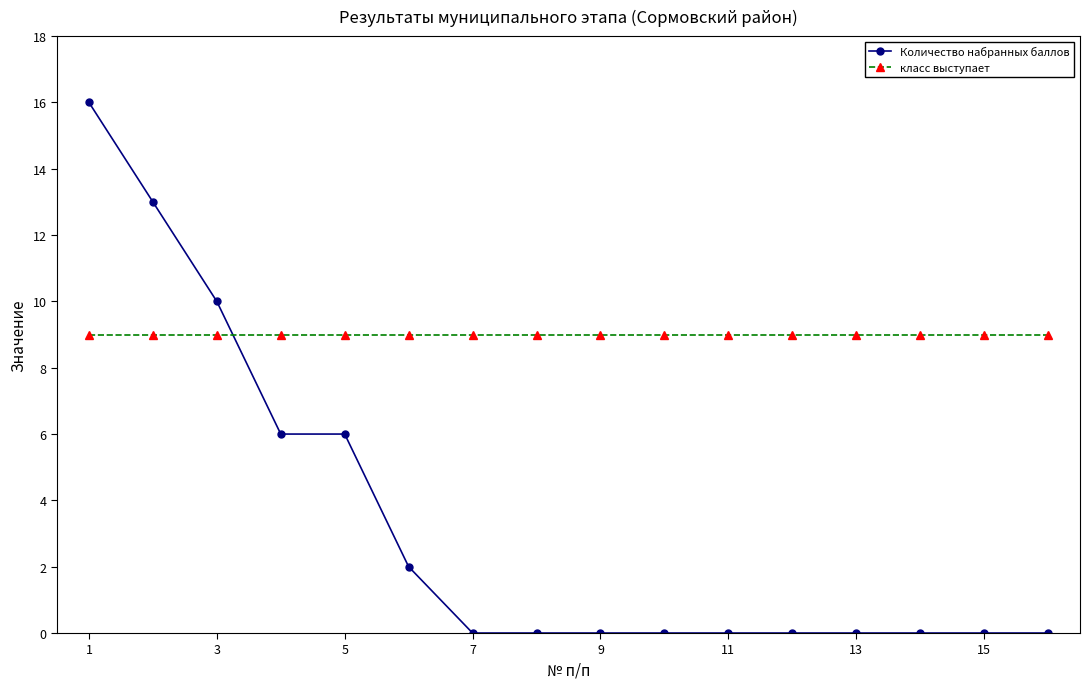

How many lines are shown in the chart?

2